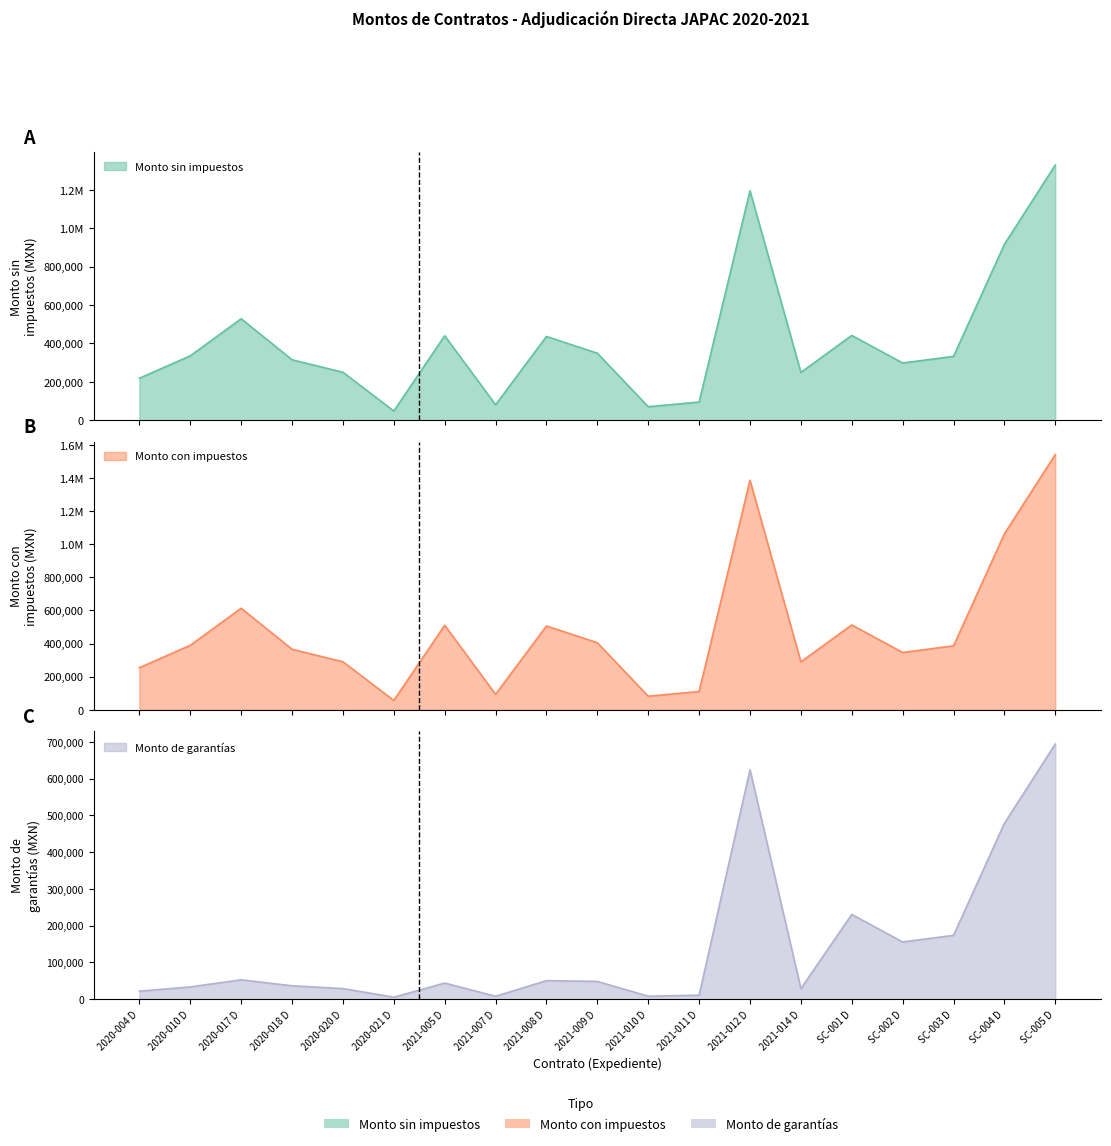

Where is Monto de garantias nearest to the value 349760?

SC-001 D